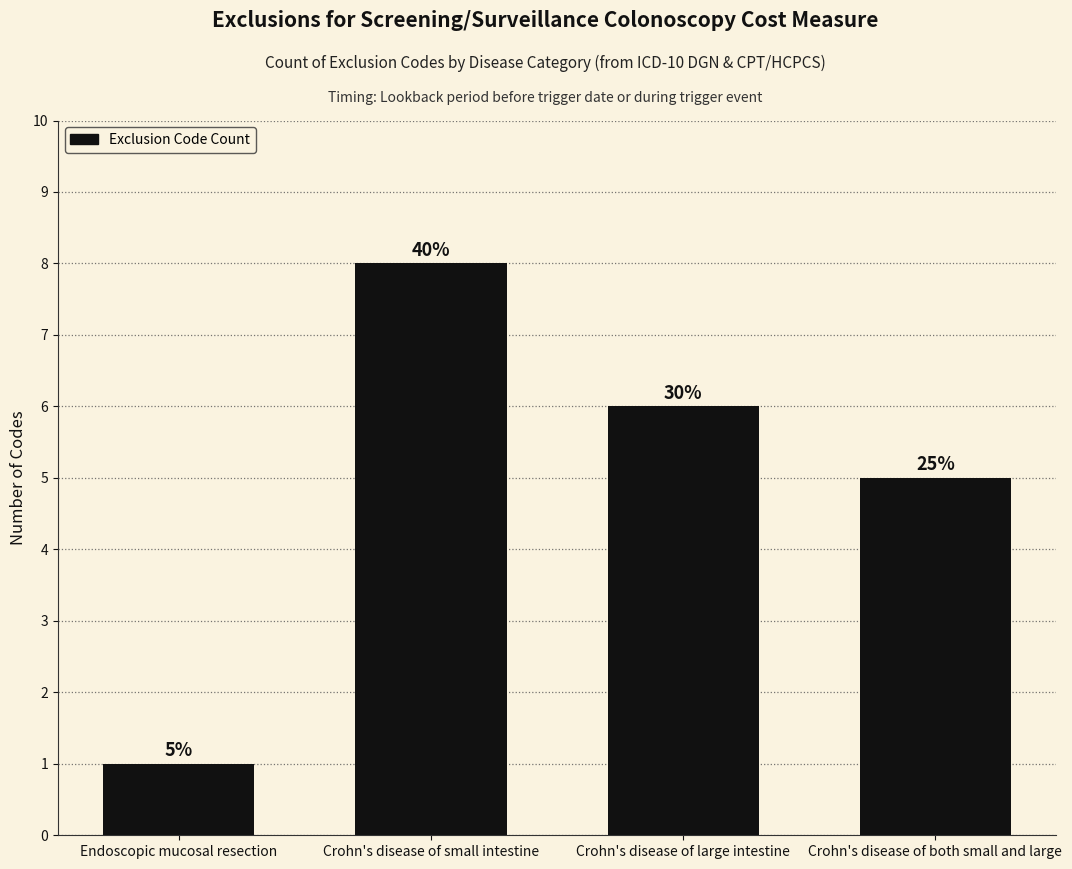

The value at Crohn's disease of small intestine is 3. True or false?

False